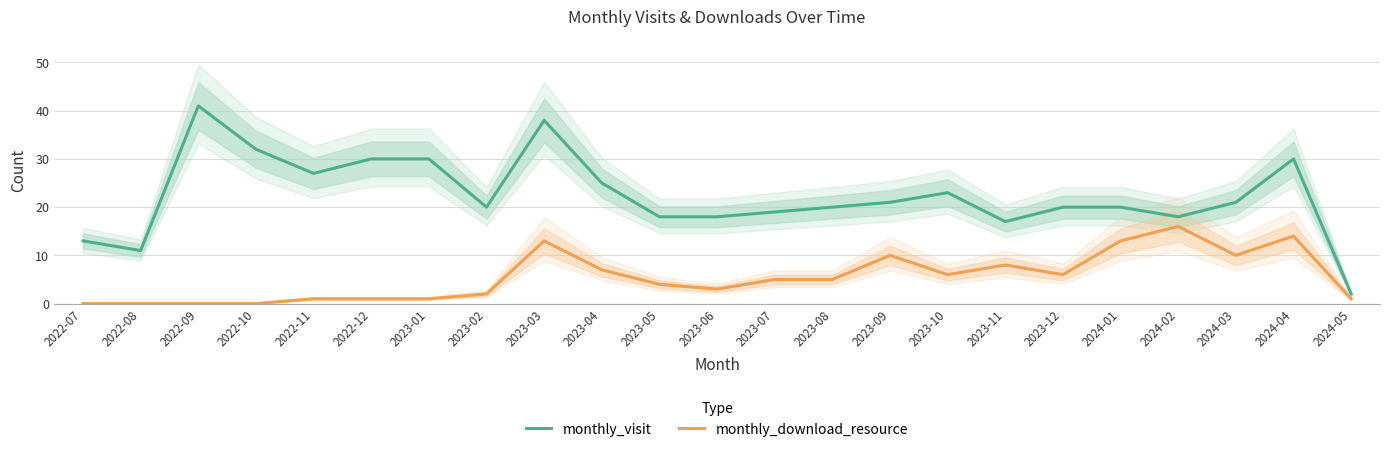

In monthly_visit, how many points are higher than both neighbors (excluding endpoints)?

4